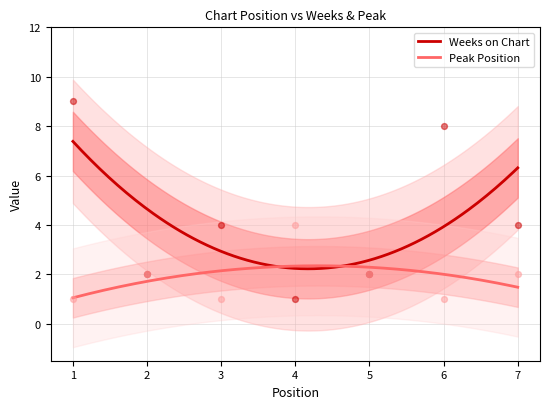

At which category is the sum across all series the highest?

1